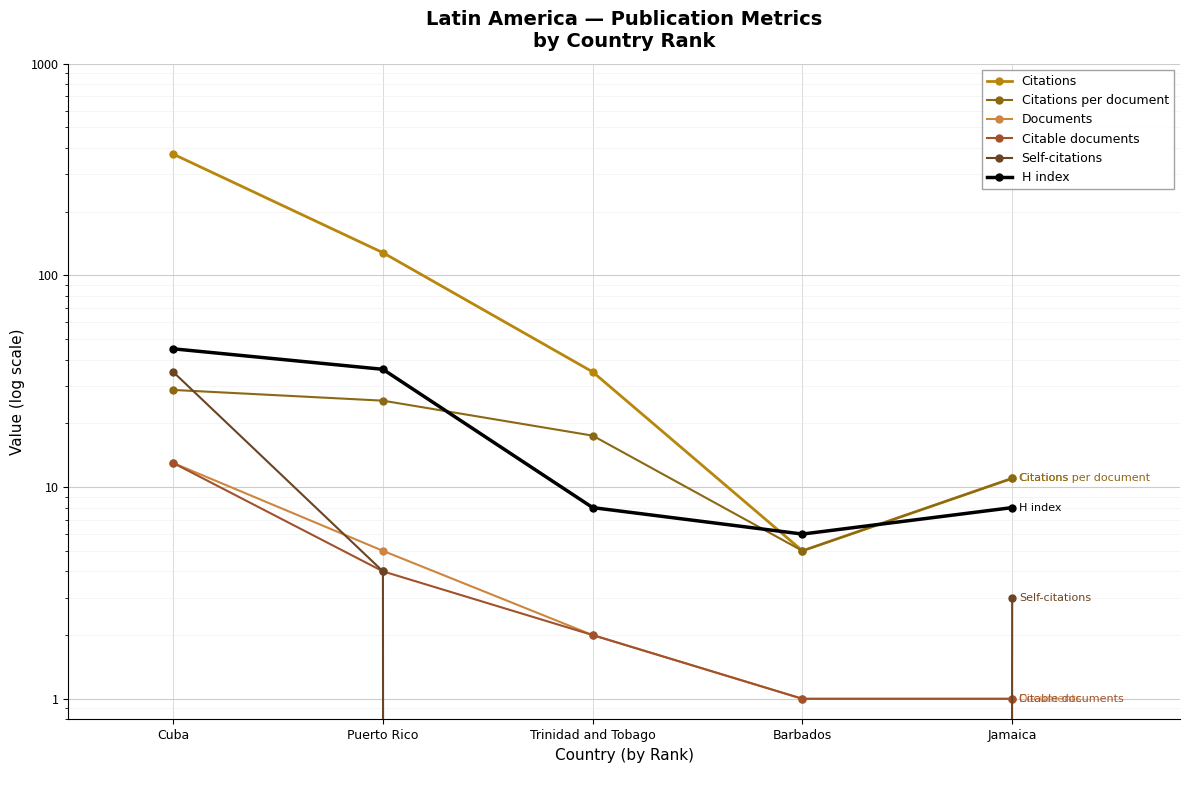

What is the minimum value for Citations per document?

5.0